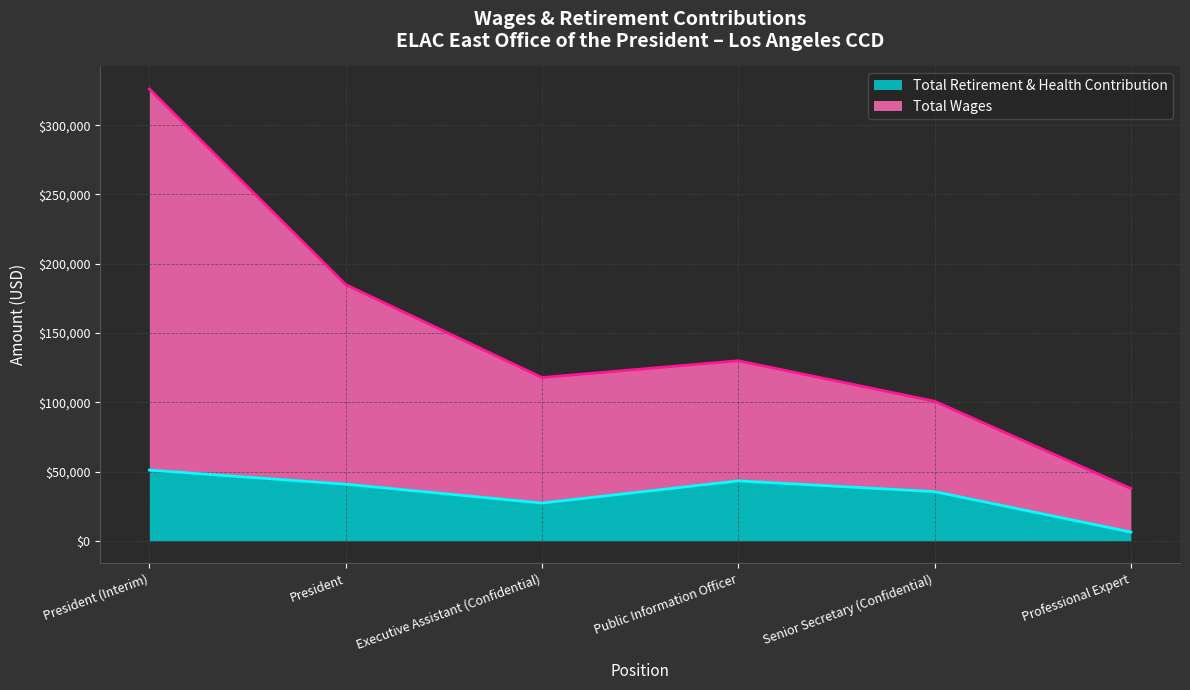

Does the chart display data point markers on the line(s)?

No